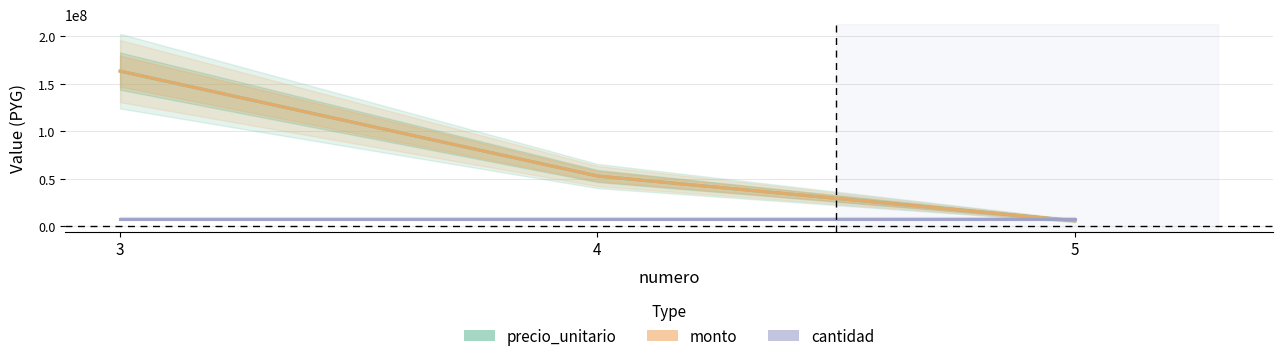

How many series are shown in this chart?

3